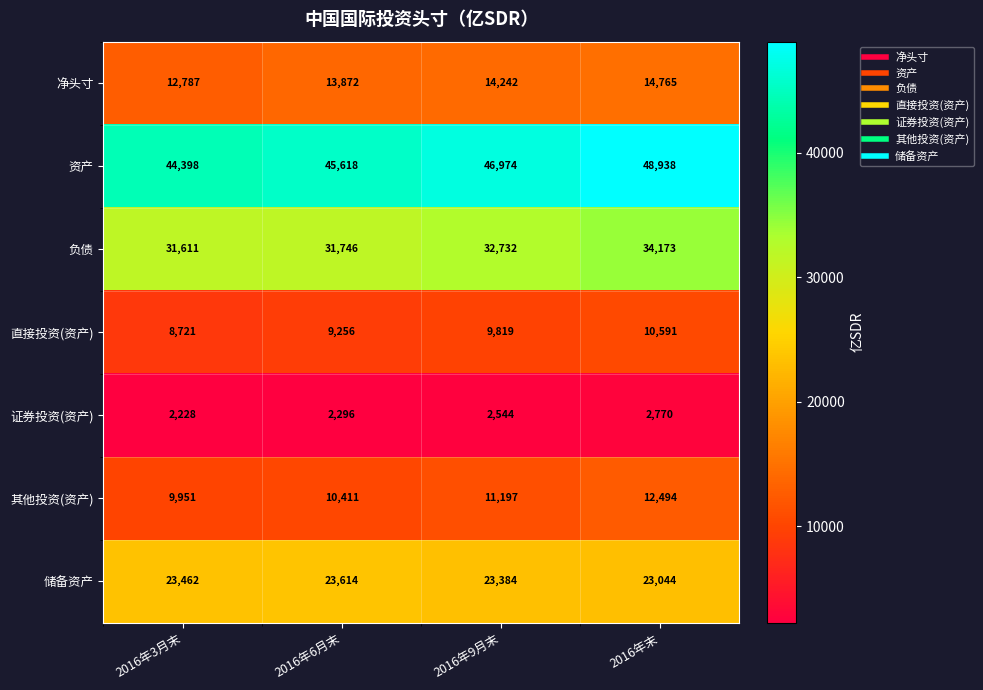

How many categories are shown in the chart?

4